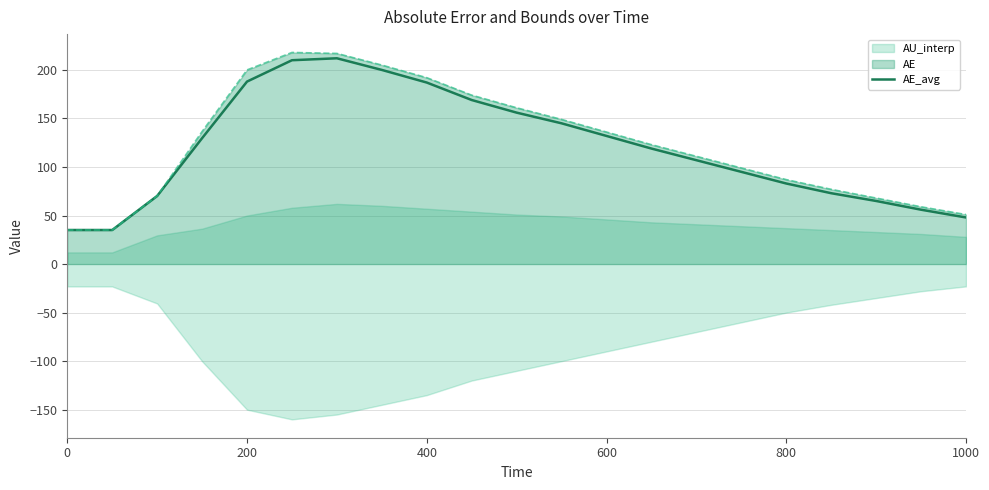

Reading left to right, what are all the values shown in this chart?

35.1	35.1	70.2	129.7	188.0	210.0	212.0	200.0	187.0	169.0	156.0	145.0	132.0	119.0	107.0	95.0	83.0	73.0	65.0	56.0	48.0